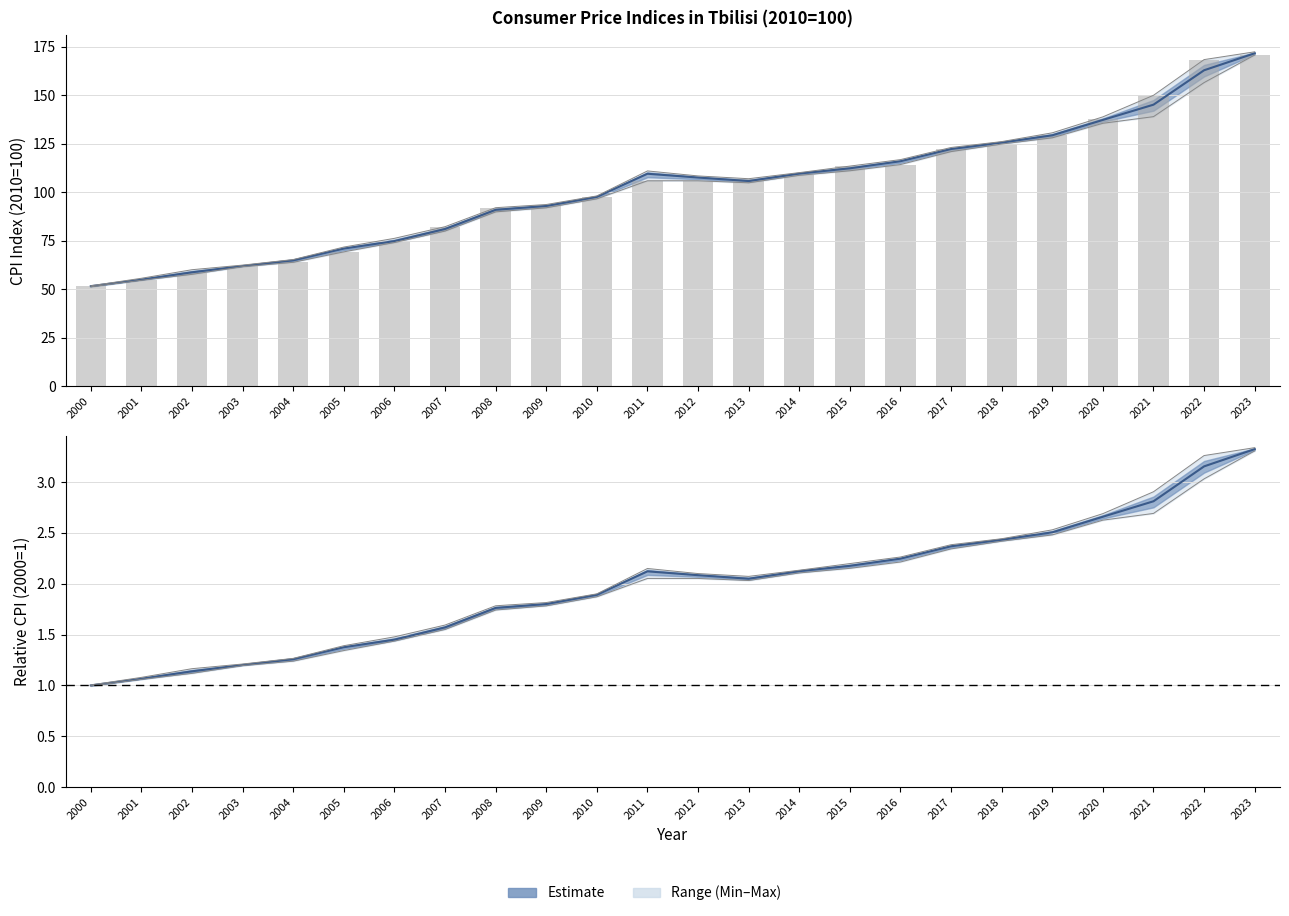

What is the smallest value displayed?

1.0